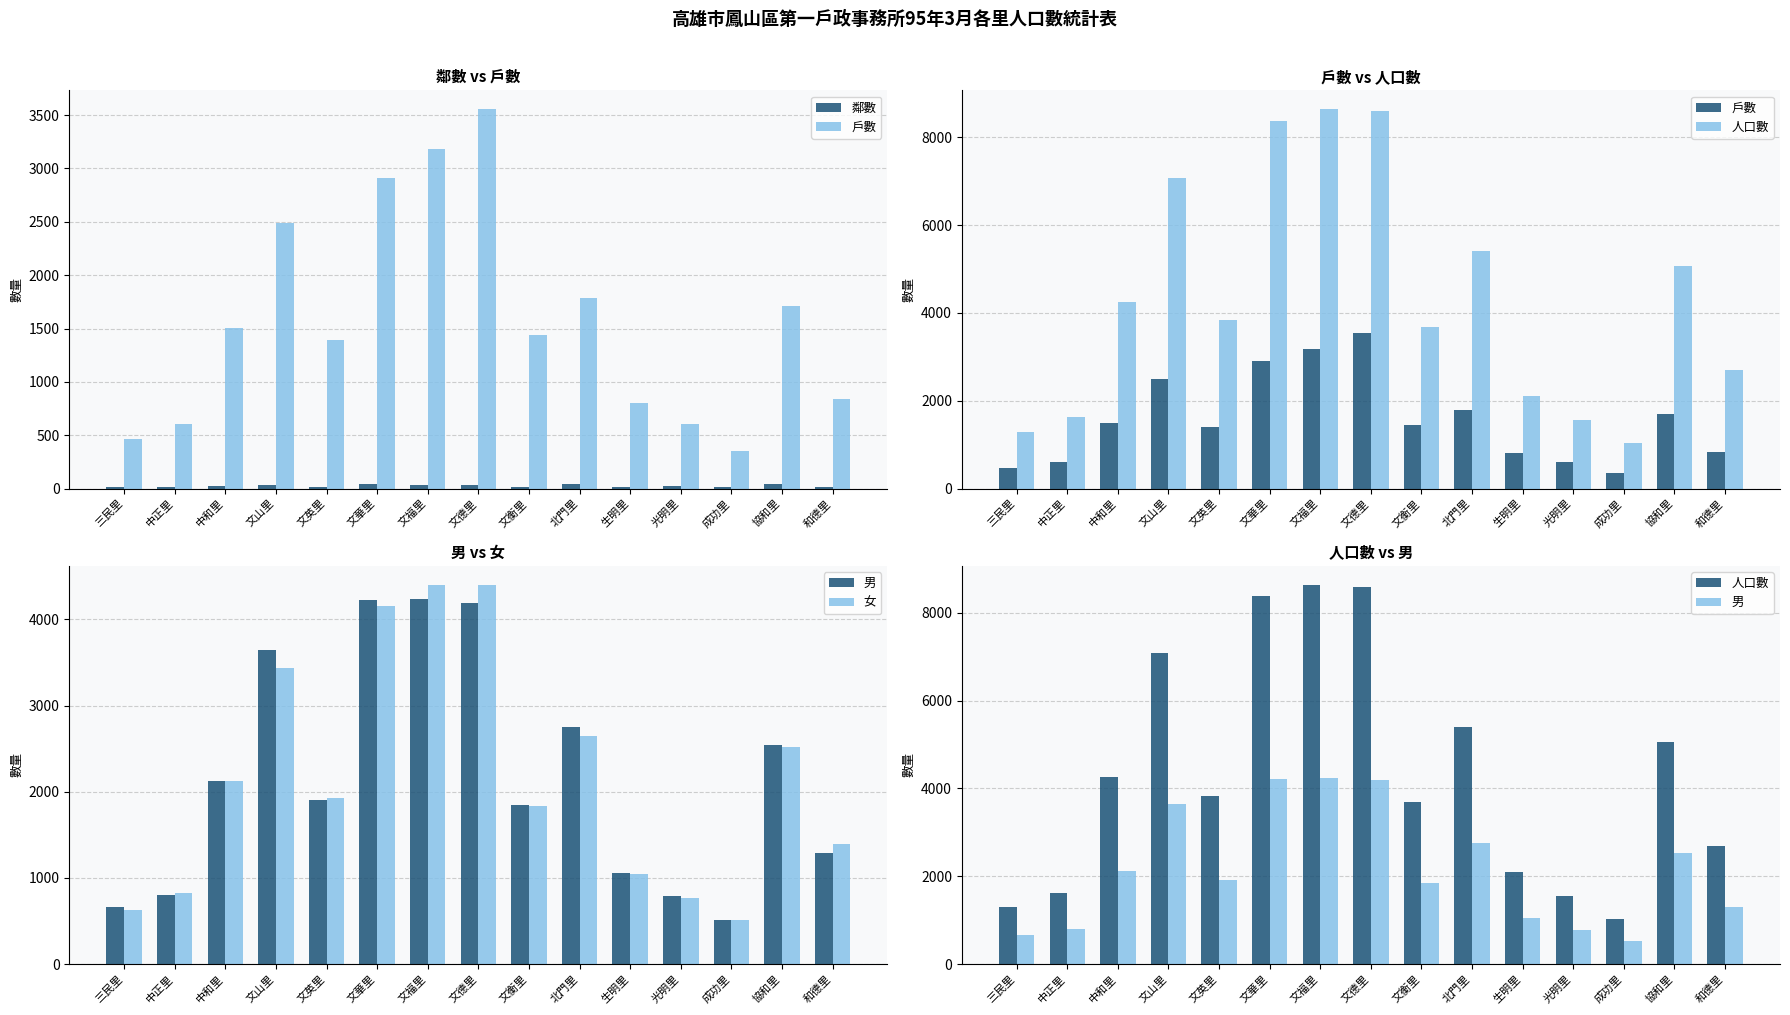

Reading left to right, transcribe all the data shown in this chart.

鄰數: 三民里=18	中正里=13	中和里=27	文山里=34	文英里=20	文華里=42	文福里=34	文德里=35	文衡里=18	北門里=39	生明里=15	光明里=27	成功里=17	協和里=42	和德里=20
戶數: 三民里=463	中正里=605	中和里=1505	文山里=2485	文英里=1392	文華里=2912	文福里=3183	文德里=3554	文衡里=1442	北門里=1783	生明里=800	光明里=609	成功里=354	協和里=1708	和德里=842
人口數: 三民里=1292	中正里=1625	中和里=4257	文山里=7080	文英里=3837	文華里=8372	文福里=8635	文德里=8588	文衡里=3682	北門里=5406	生明里=2104	光明里=1561	成功里=1030	協和里=5057	和德里=2693
男: 三民里=659	中正里=801	中和里=2128	文山里=3640	文英里=1907	文華里=4222	文福里=4234	文德里=4192	文衡里=1851	北門里=2757	生明里=1060	光明里=788	成功里=517	協和里=2540	和德里=1295
女: 三民里=633	中正里=824	中和里=2129	文山里=3440	文英里=1930	文華里=4150	文福里=4401	文德里=4396	文衡里=1831	北門里=2649	生明里=1044	光明里=773	成功里=513	協和里=2517	和德里=1398